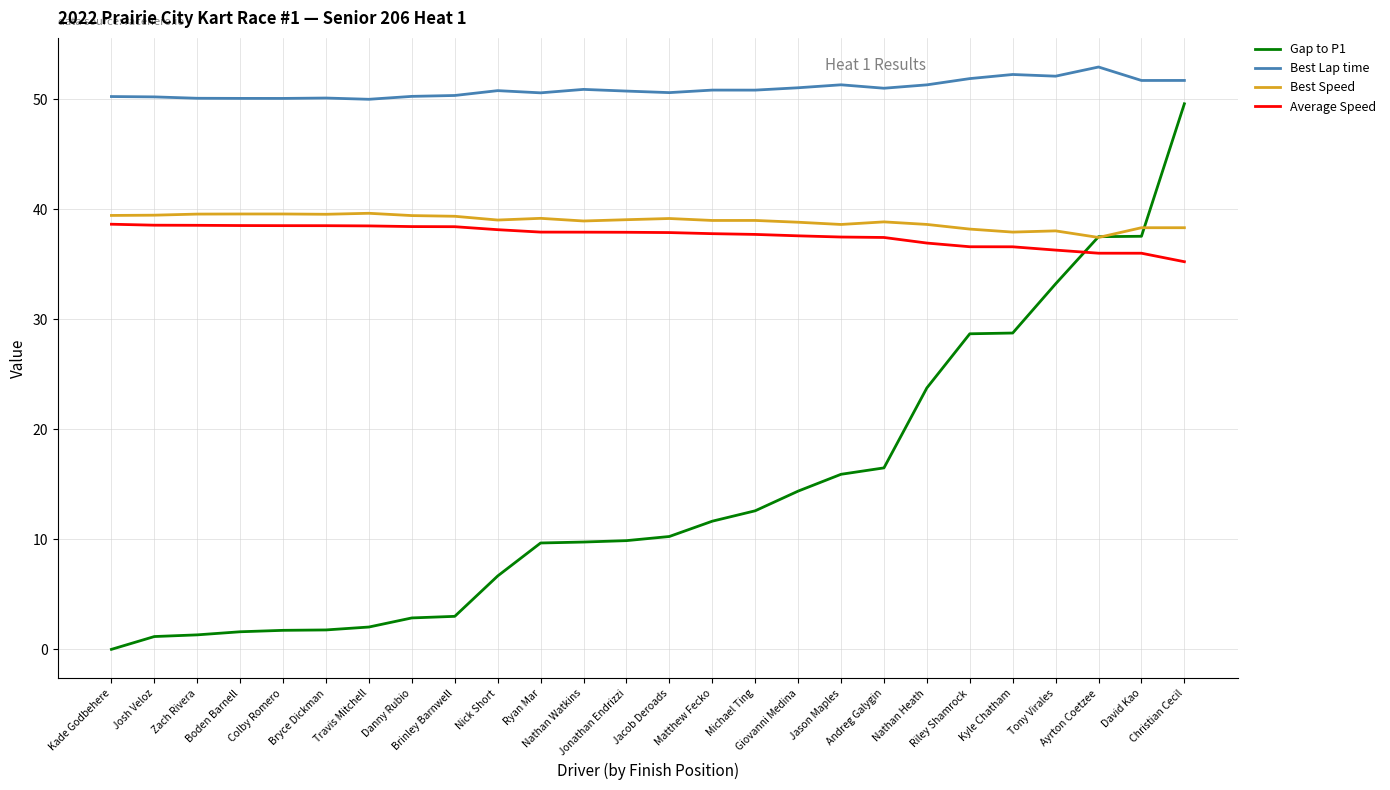

True or false: Best Lap time has more than 1 interior local peaks.

True